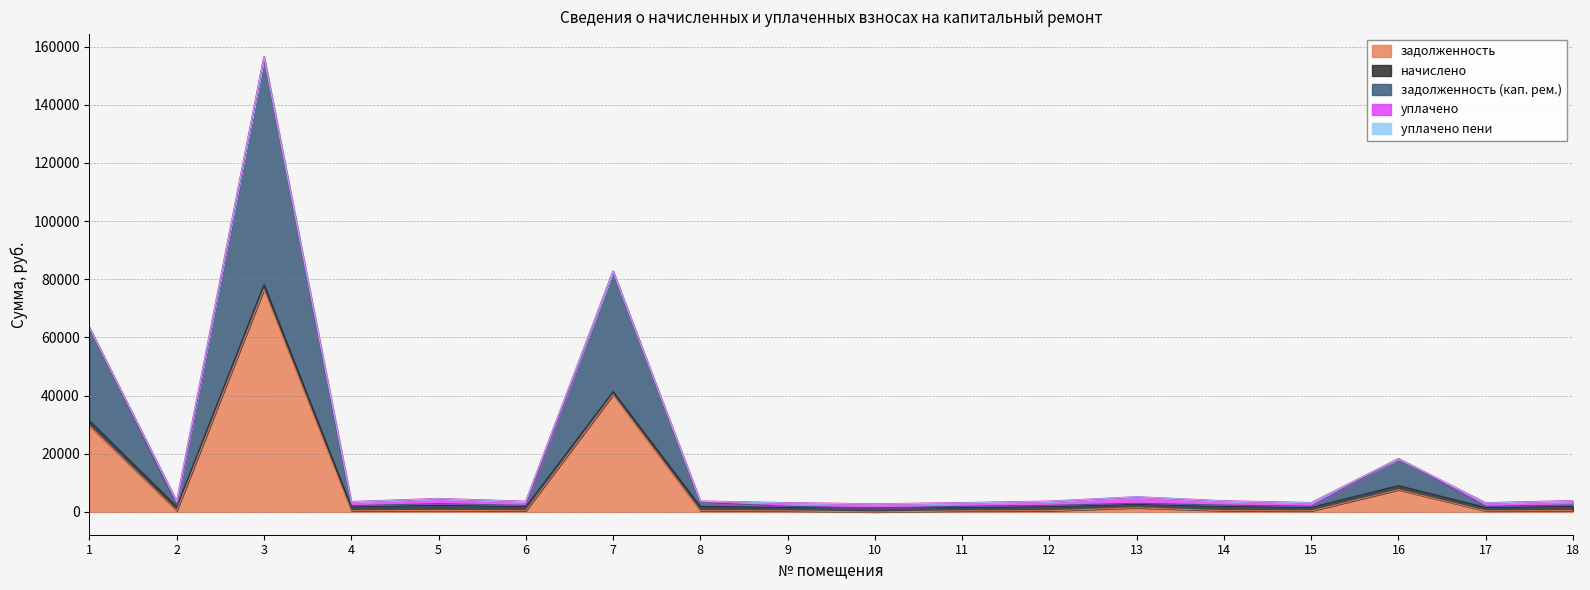

What is the average value of the уплачено пени series?

4.7